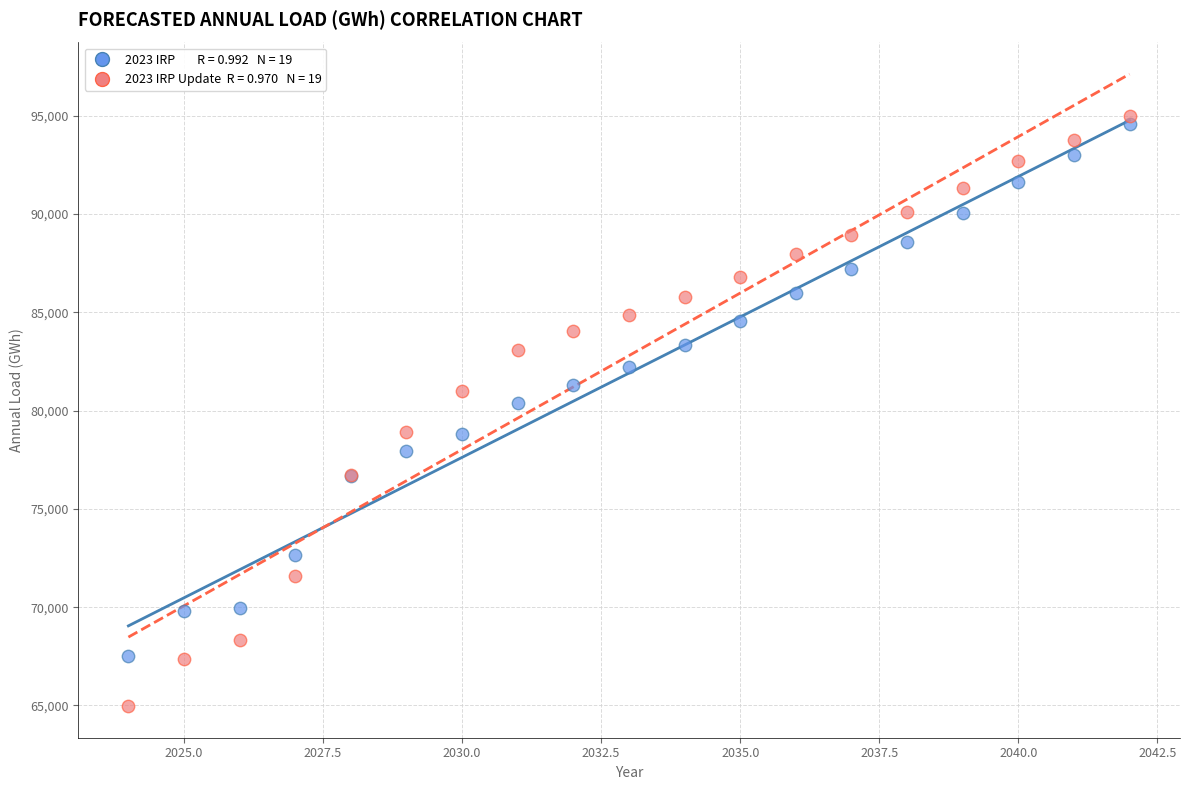

Across all series, what Y value is closest to 79974?

80380.7